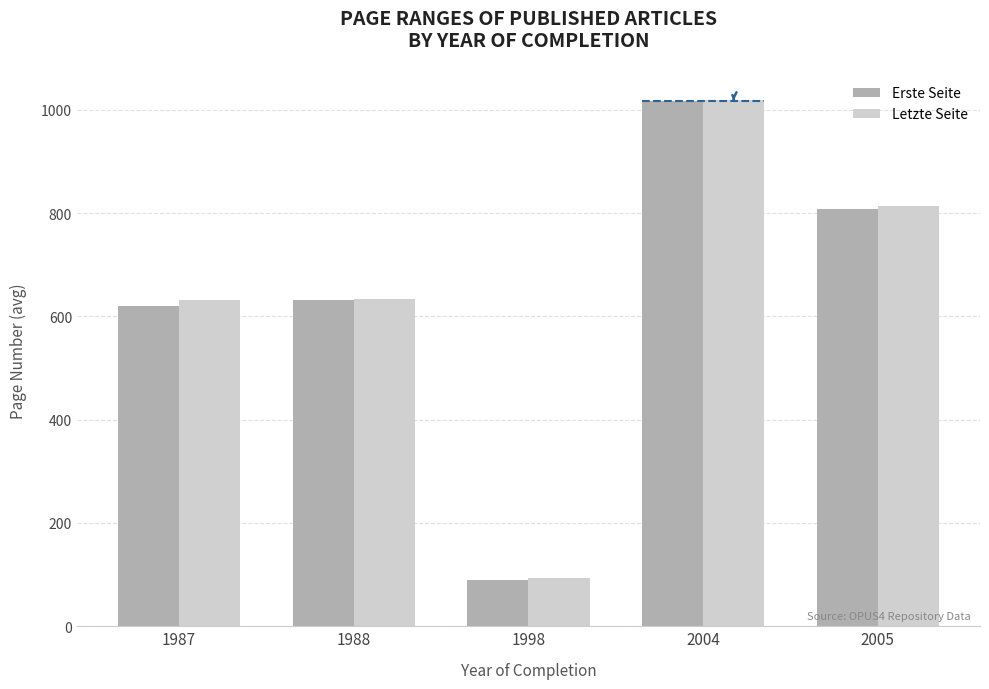

How many groups of bars are there?

5